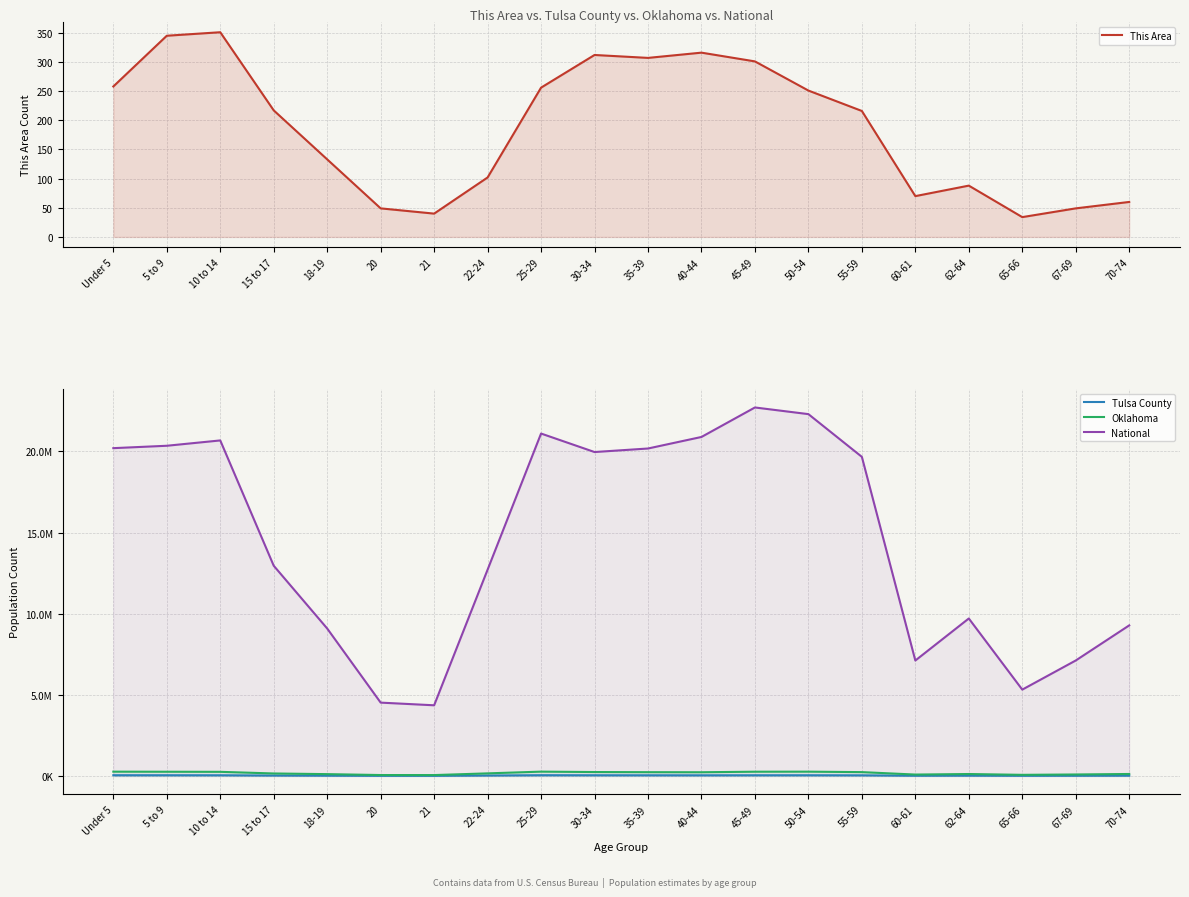

Which series has the largest range (max minus min)?

National